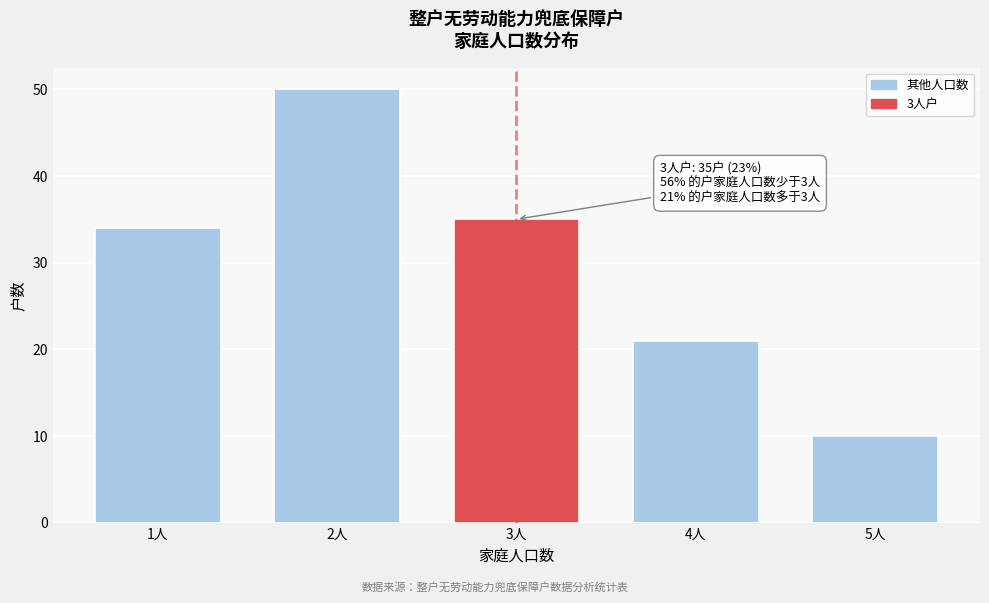

Reading left to right, extract all data points from this chart.

1人=34	2人=50	3人=35	4人=21	5人=10